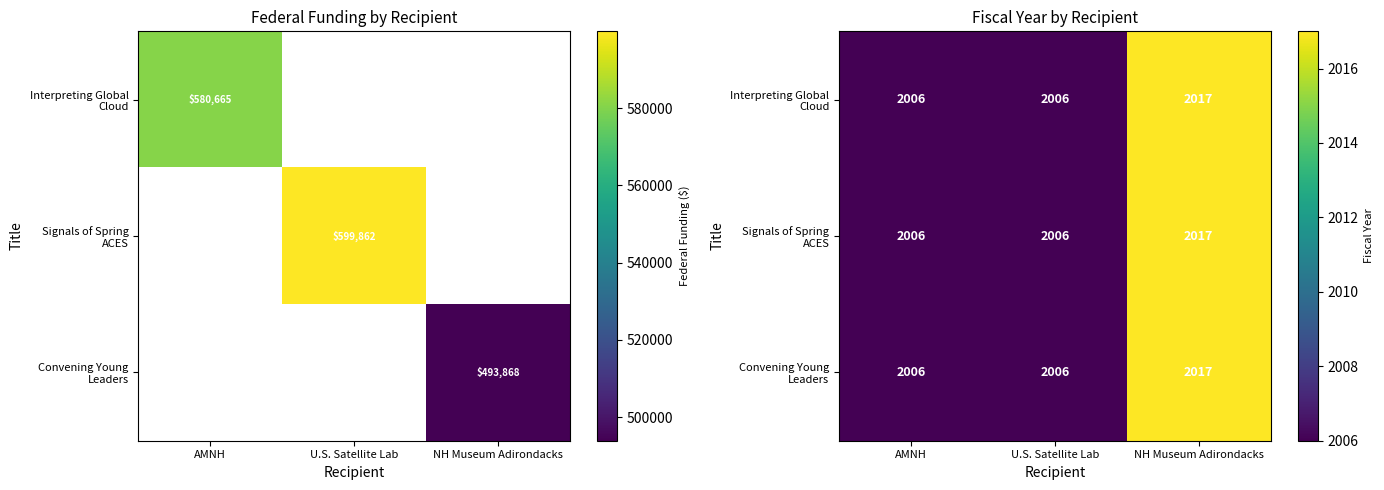

At which label does Interpreting Global Cloud reach its peak?

NH Museum Adirondacks